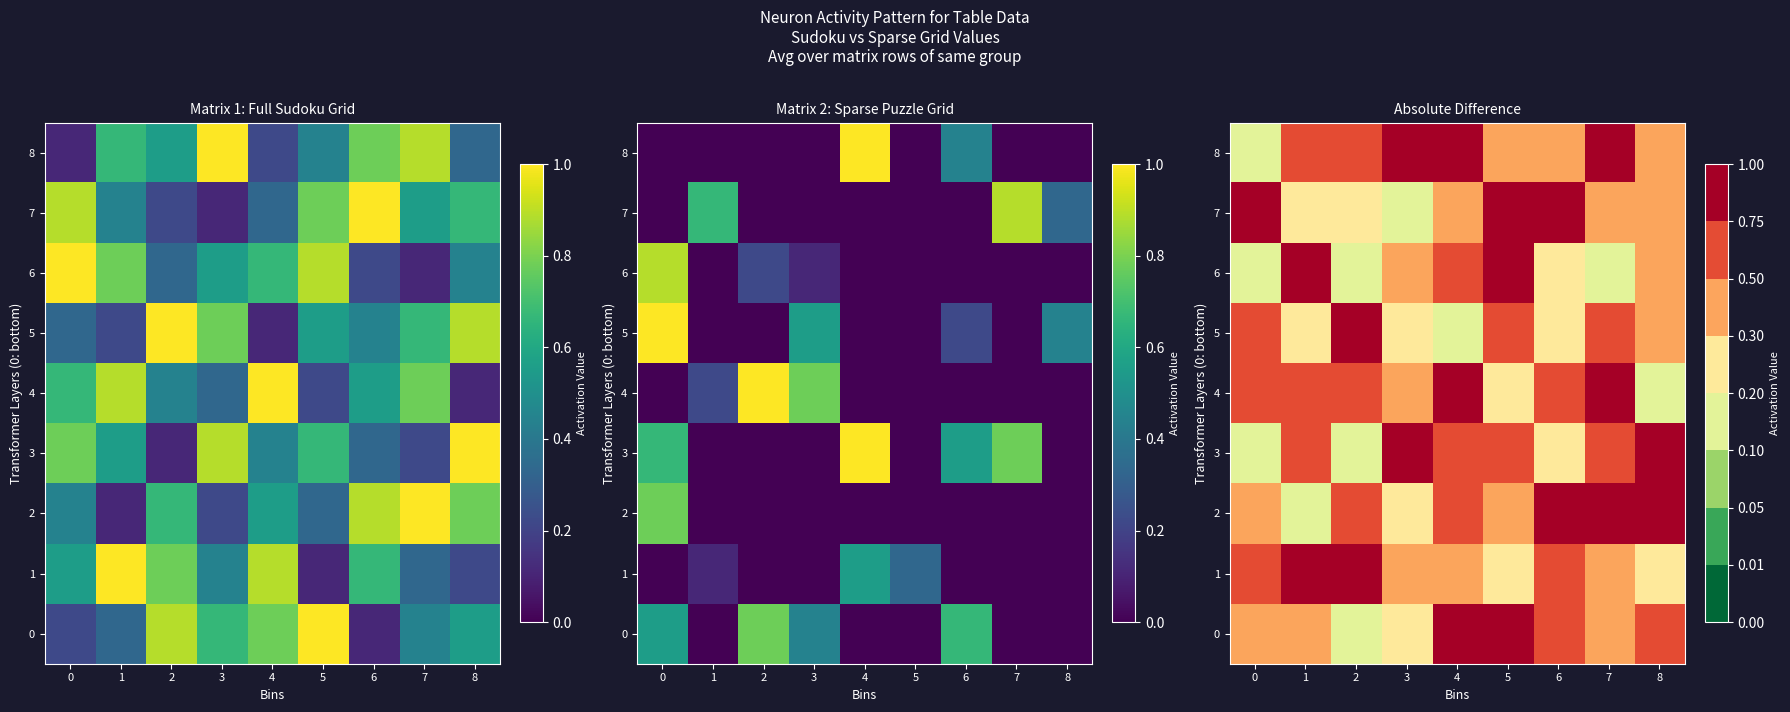

Is the value of 6 at 1 greater than the value of 1 at 2?

No